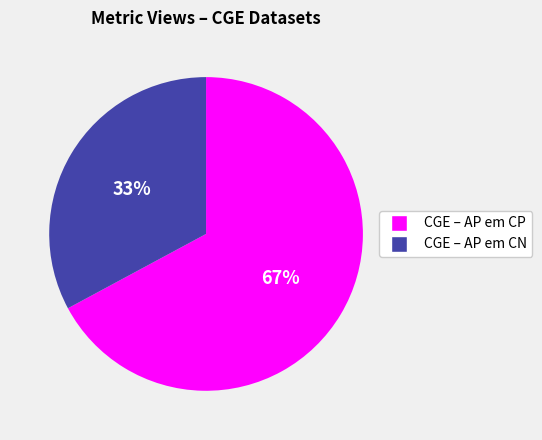

Which category has the smallest portion of the pie?

CGE – AP em CN